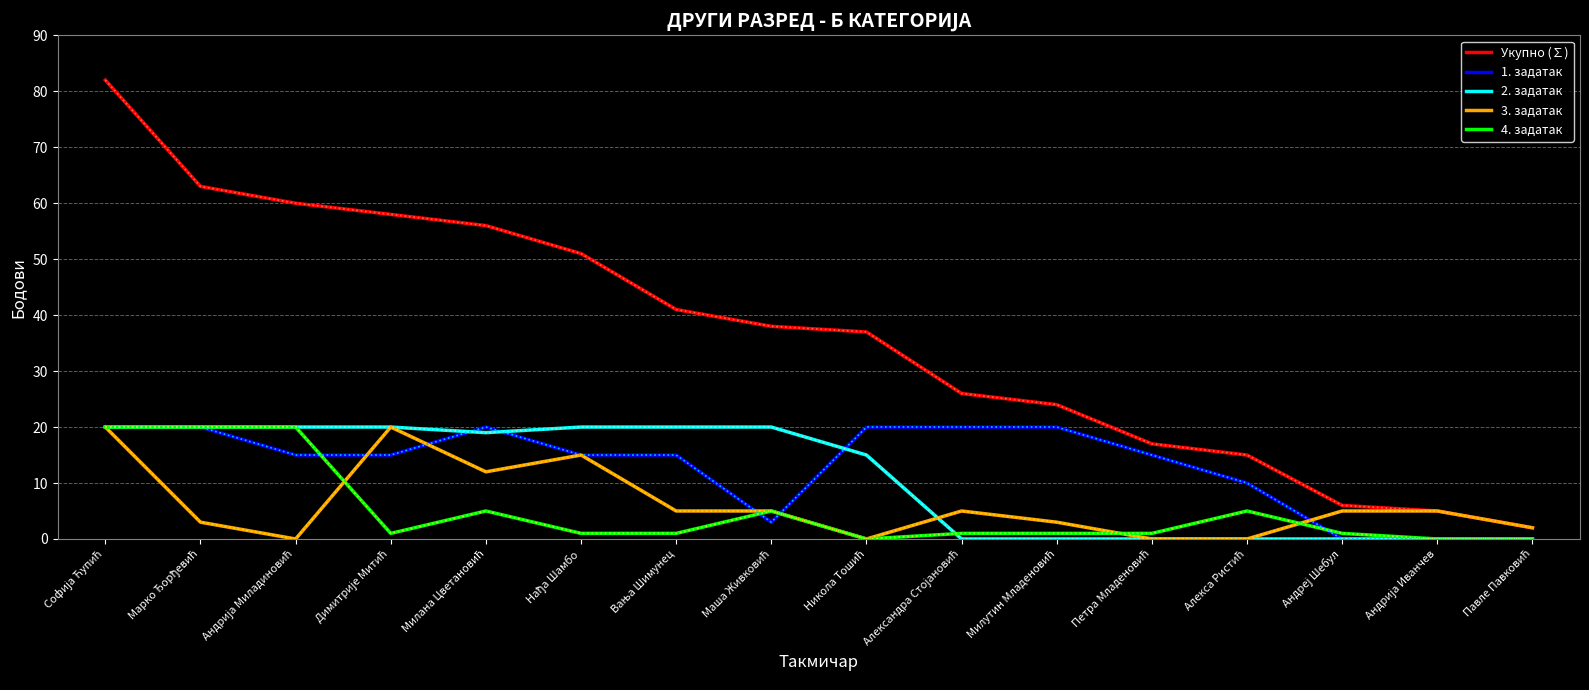

What is the greatest value displayed?

82